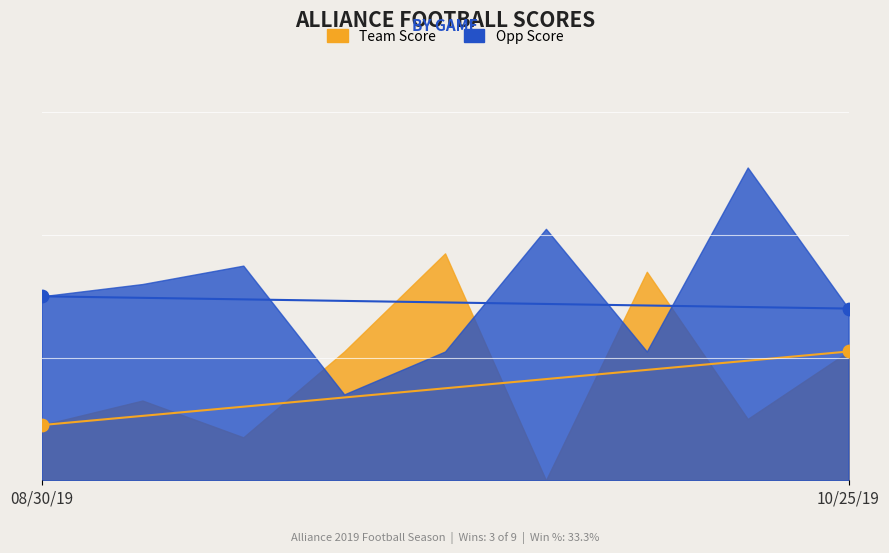

What is the total value across all series at 10/11/19?

55